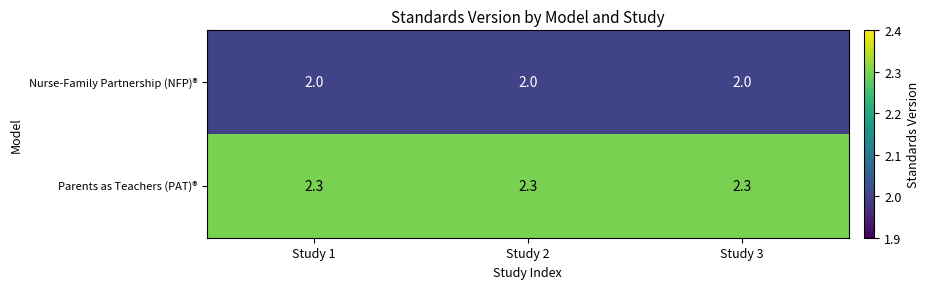

The value of Parents as Teachers (PAT)® at Study 3 is 2.3. True or false?

True